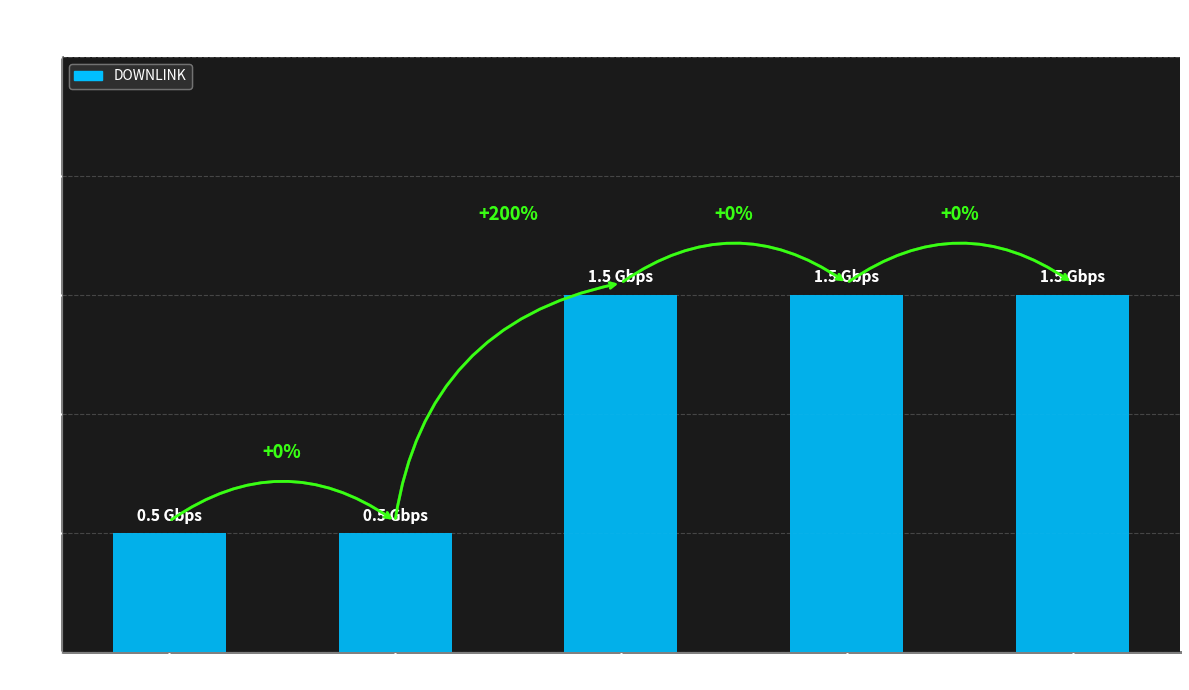

Reading left to right, list all the values displayed in this chart.

Remote=0.5	Rural=0.5	Suburban=1.5	Urban=1.5	Dense urban=1.5